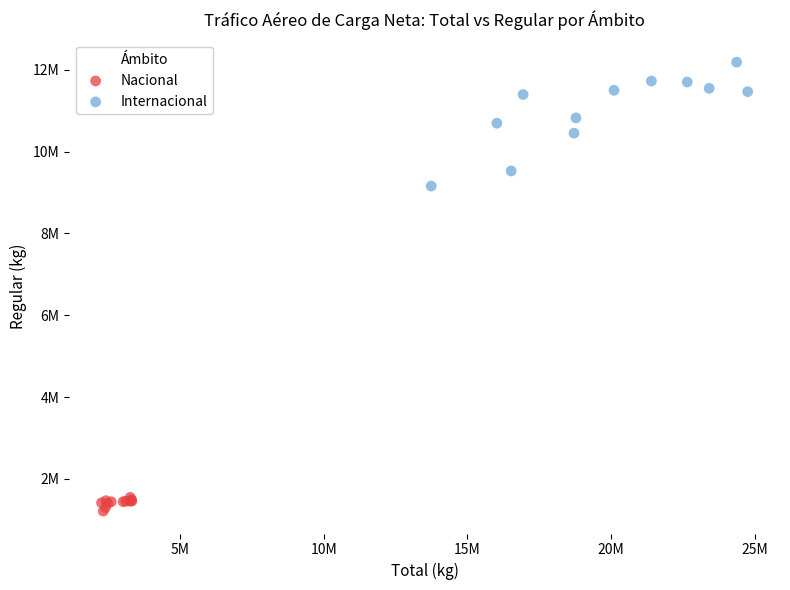

What are all the series names shown in the legend?

Nacional, Internacional